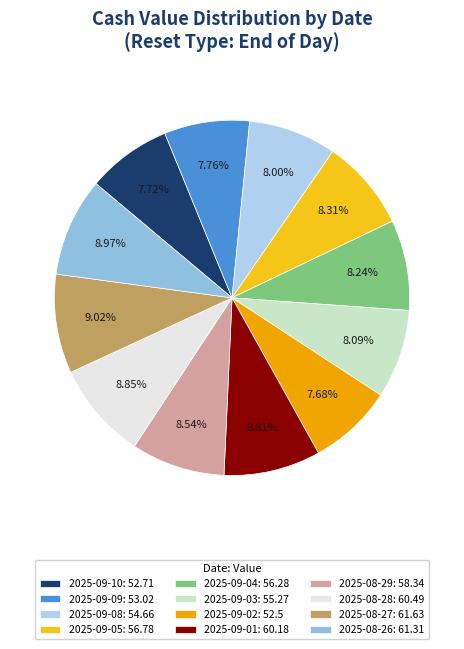

Which slice is the smallest?

2025-09-02